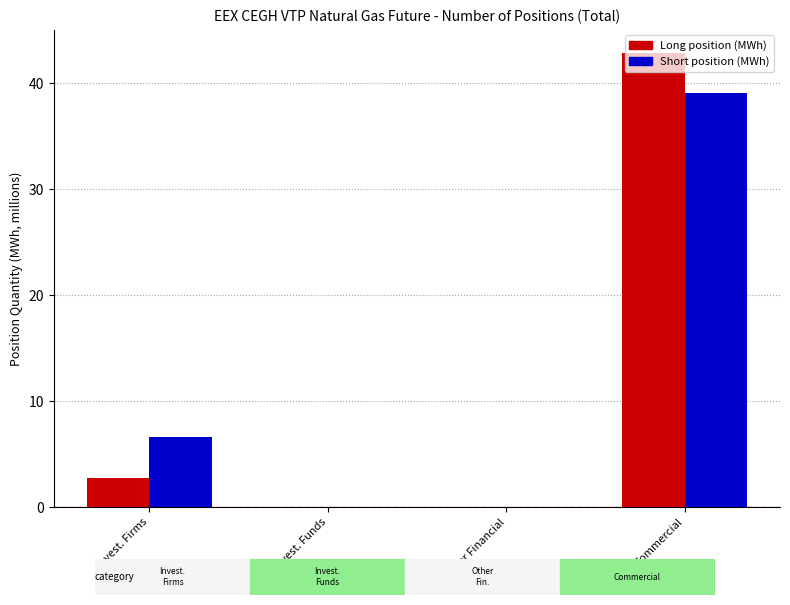

How many groups of bars are there?

4